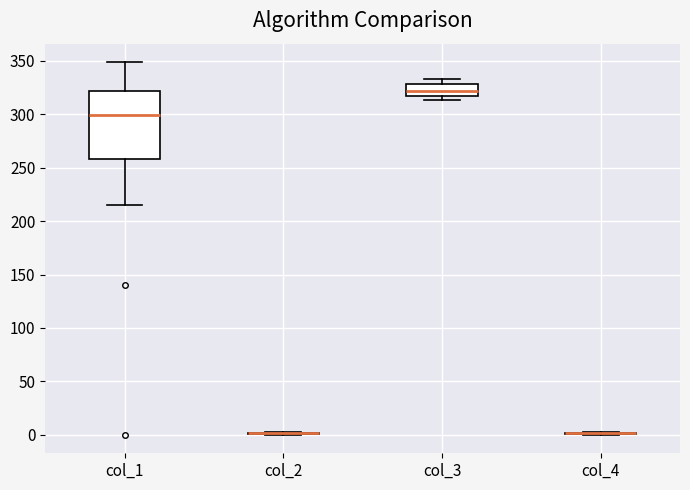

Reading left to right, transcribe this box plot: for each box, give where its median line is, the range the box spans, and where its two whiskers end, as read against the y-axis. The values are not printed on the chart, so give them approximately, as read against the axis.

col_1: median 300, box 260 to 320, whiskers 215 to 350
col_2: box collapsed to a line at 0, whiskers 0 to 5
col_3: median 320 (inside the box), box 320 to 330, whiskers 315 to 335
col_4: box collapsed to a line at 0, whiskers 0 to 5